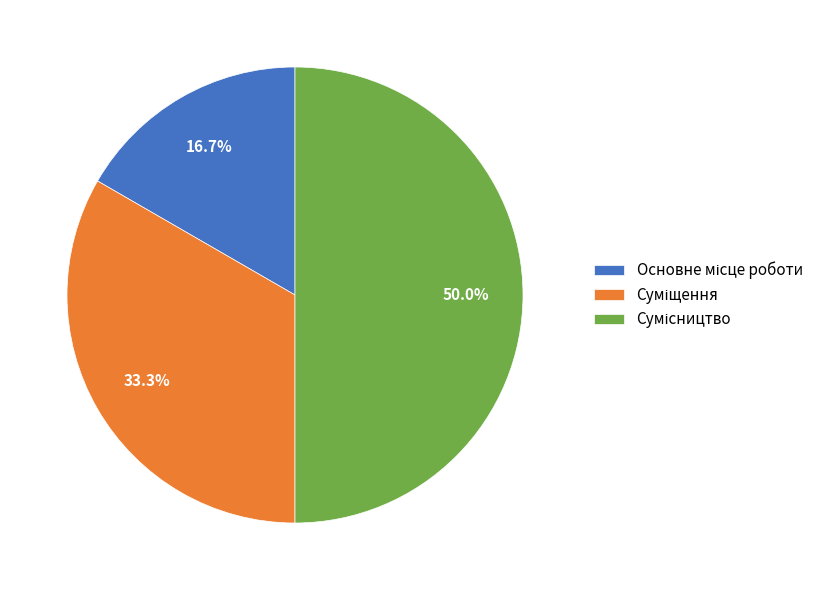

Count the number of slices in the pie.

3